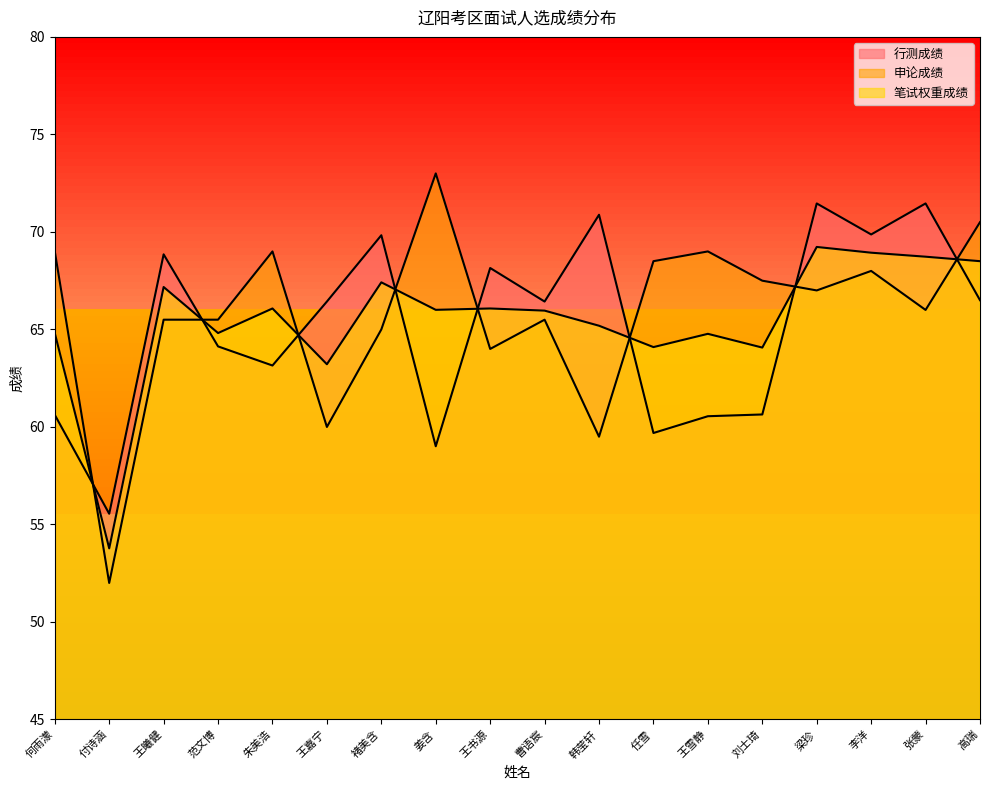

At which label does 行测成绩 first exceed 66?

王曦健